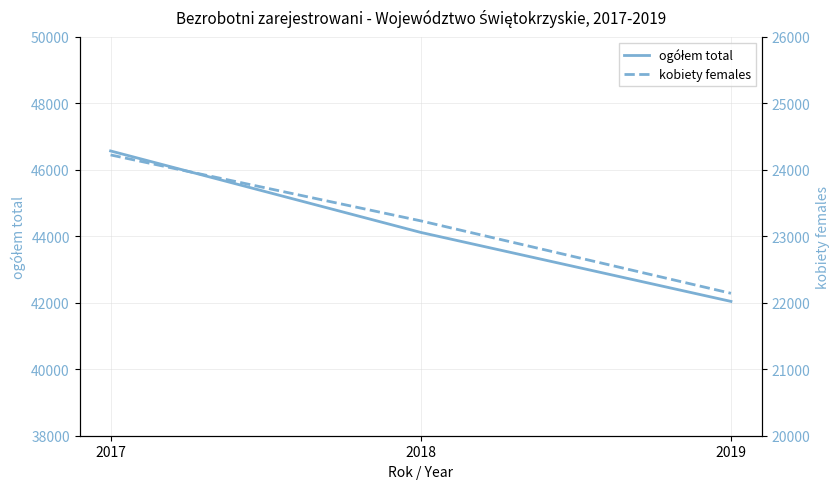

List the series in order of their overall mean, highest first.

ogółem total, kobiety females